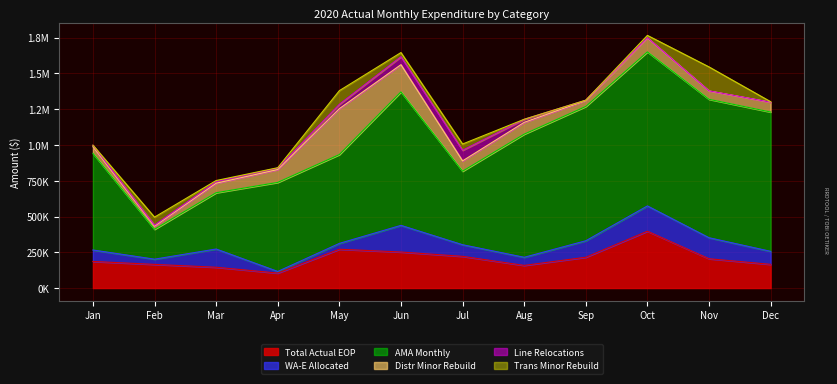

At how many categories does at least one series exceed 1063605?

1